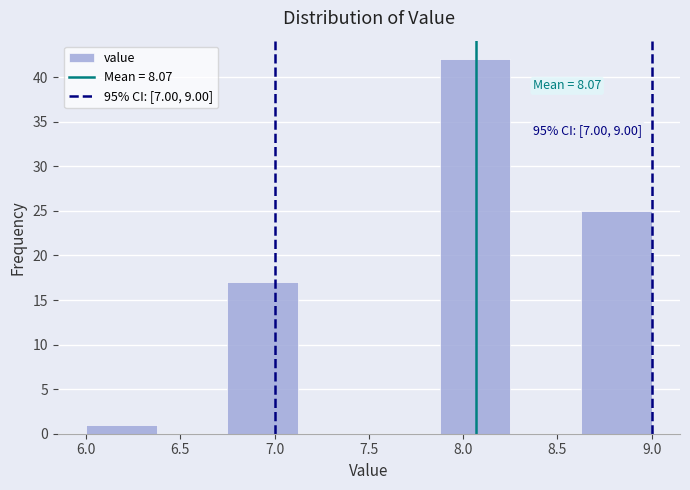

Over which range of the x-axis is the bar tallest?

7.875 to 8.250